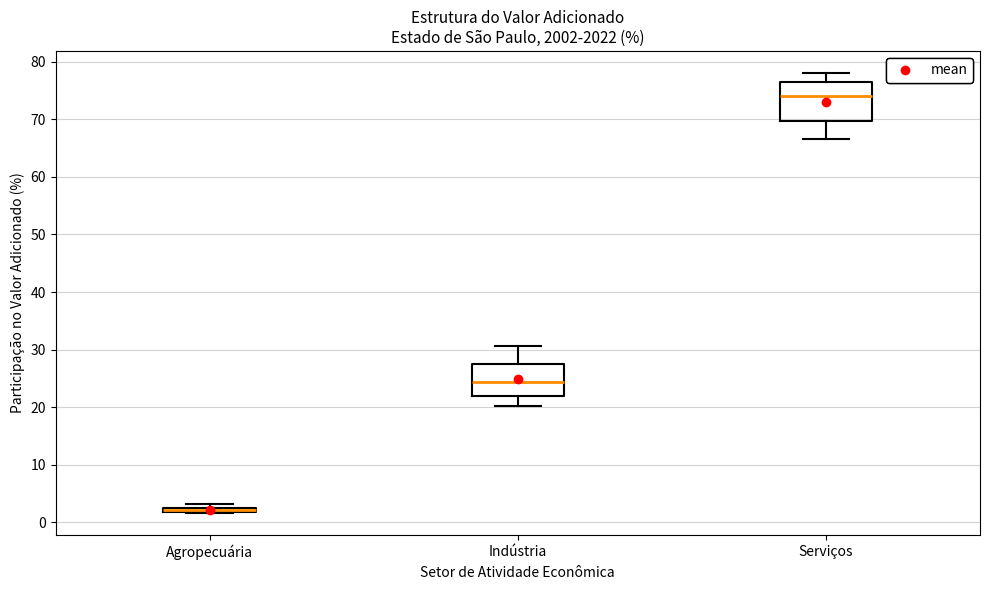

Where is the upper edge of the box for Serviços on the y-axis? The values are not printed on the chart, so give them approximately, as read against the axis.

76